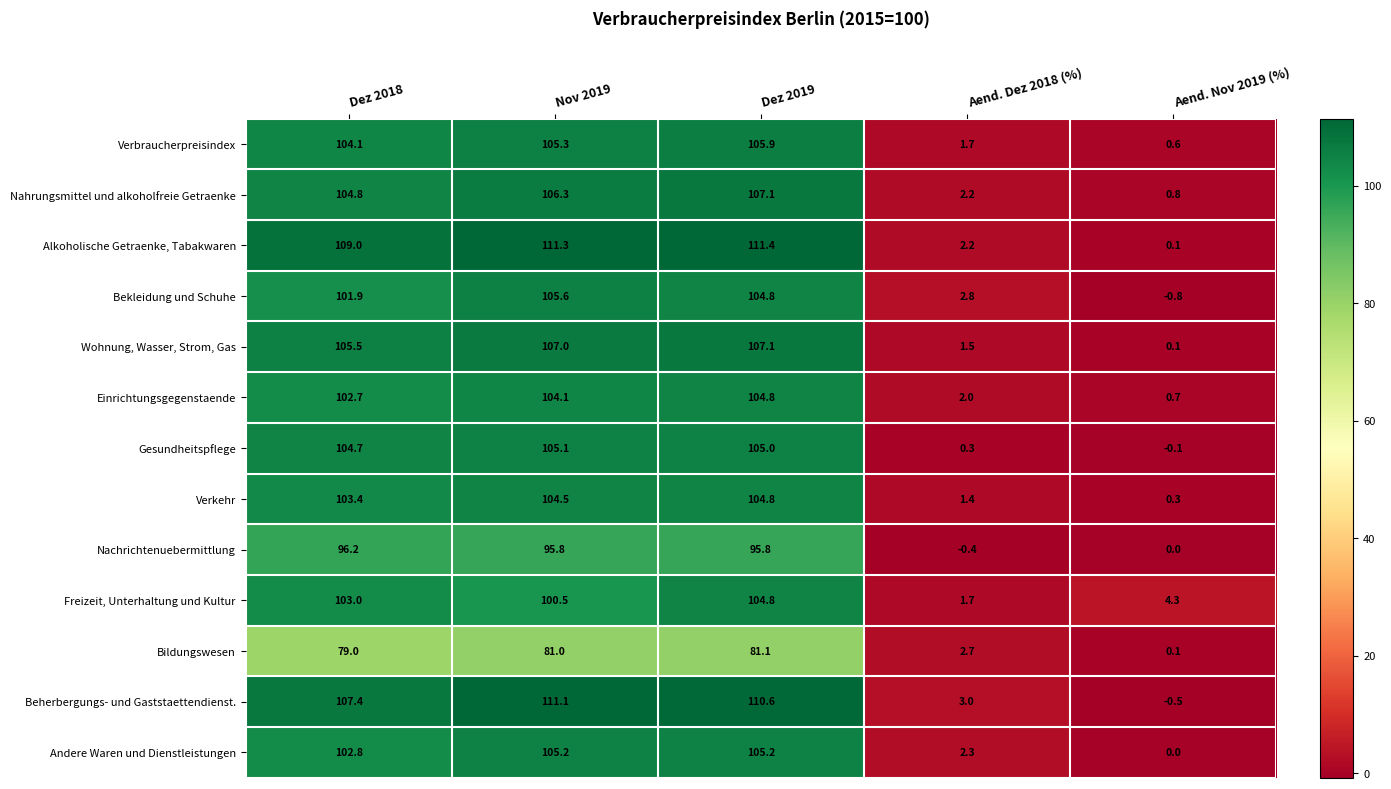

What is the spread (max minus min) of values at Aend. Nov 2019 (%)?

5.1